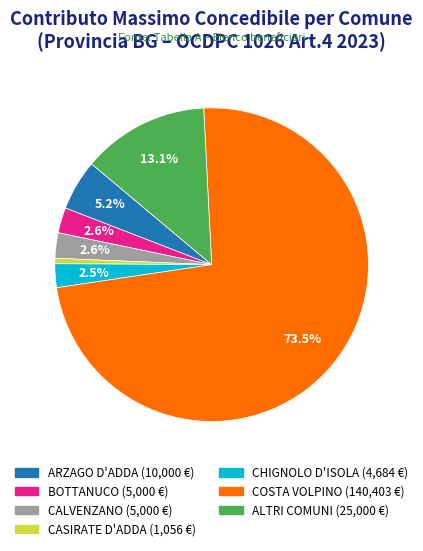

Does any single category account for the majority?

Yes